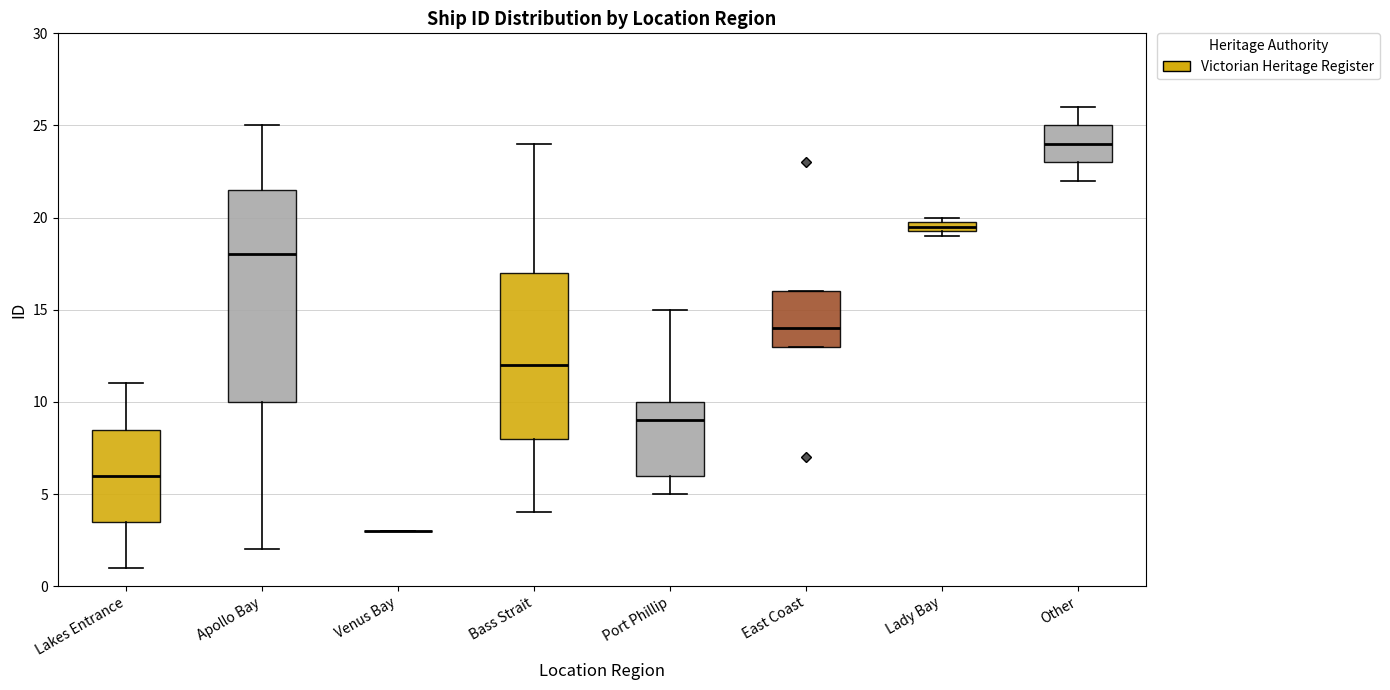

Where does the lower whisker of the box for Lakes Entrance end on the y-axis? The values are not printed on the chart, so give them approximately, as read against the axis.

1.0